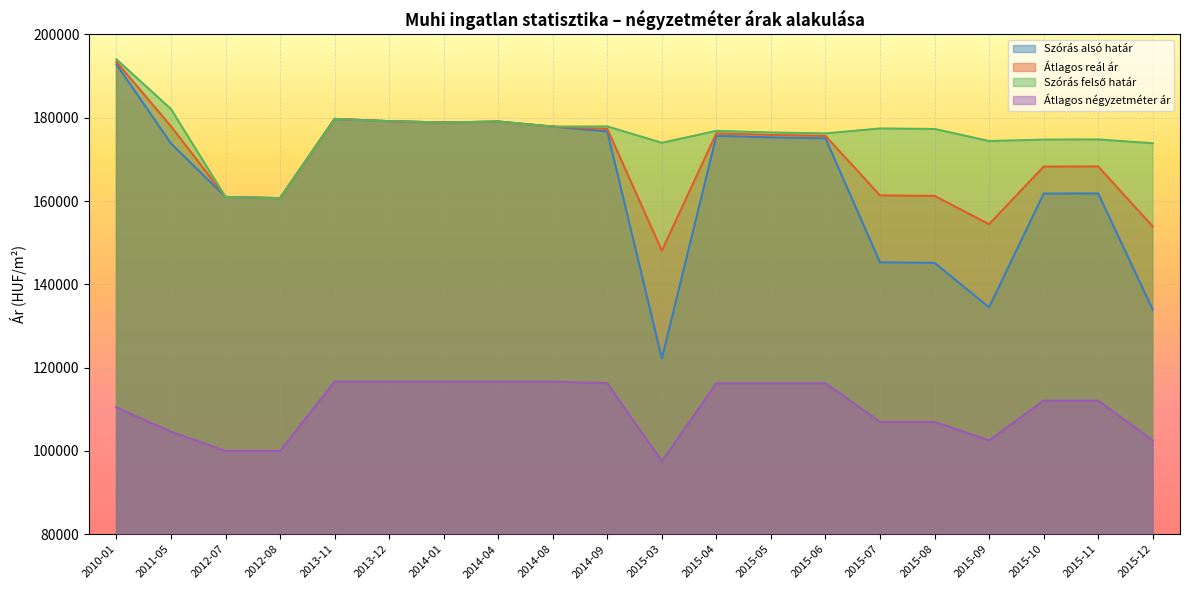

True or false: Szórás felső határ has a value of 75342 at 2012-08.

False